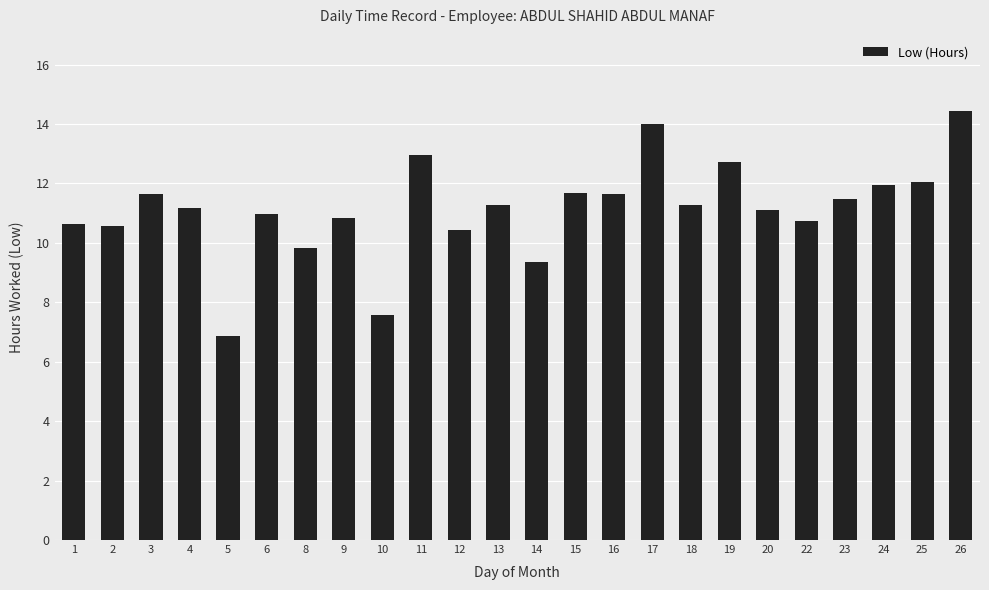

How many categories are shown in the chart?

24